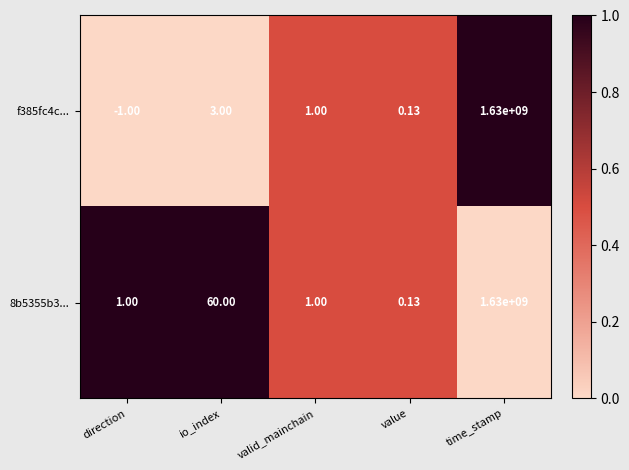

At which category is the sum across all series the highest?

time_stamp